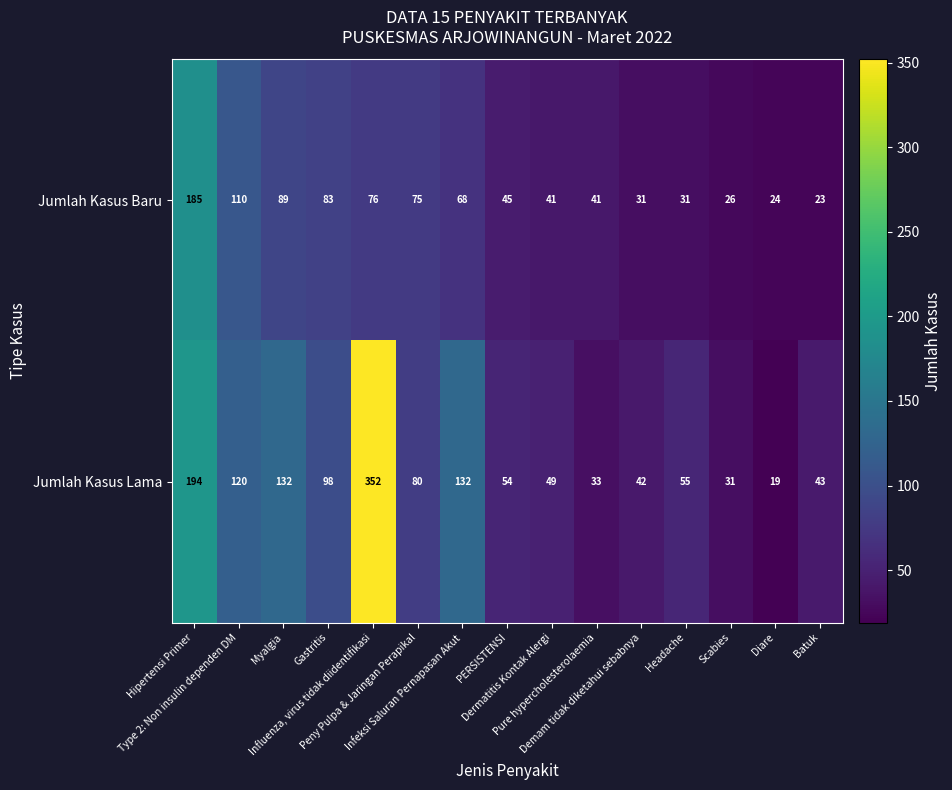

What is the minimum value shown in the chart?

19